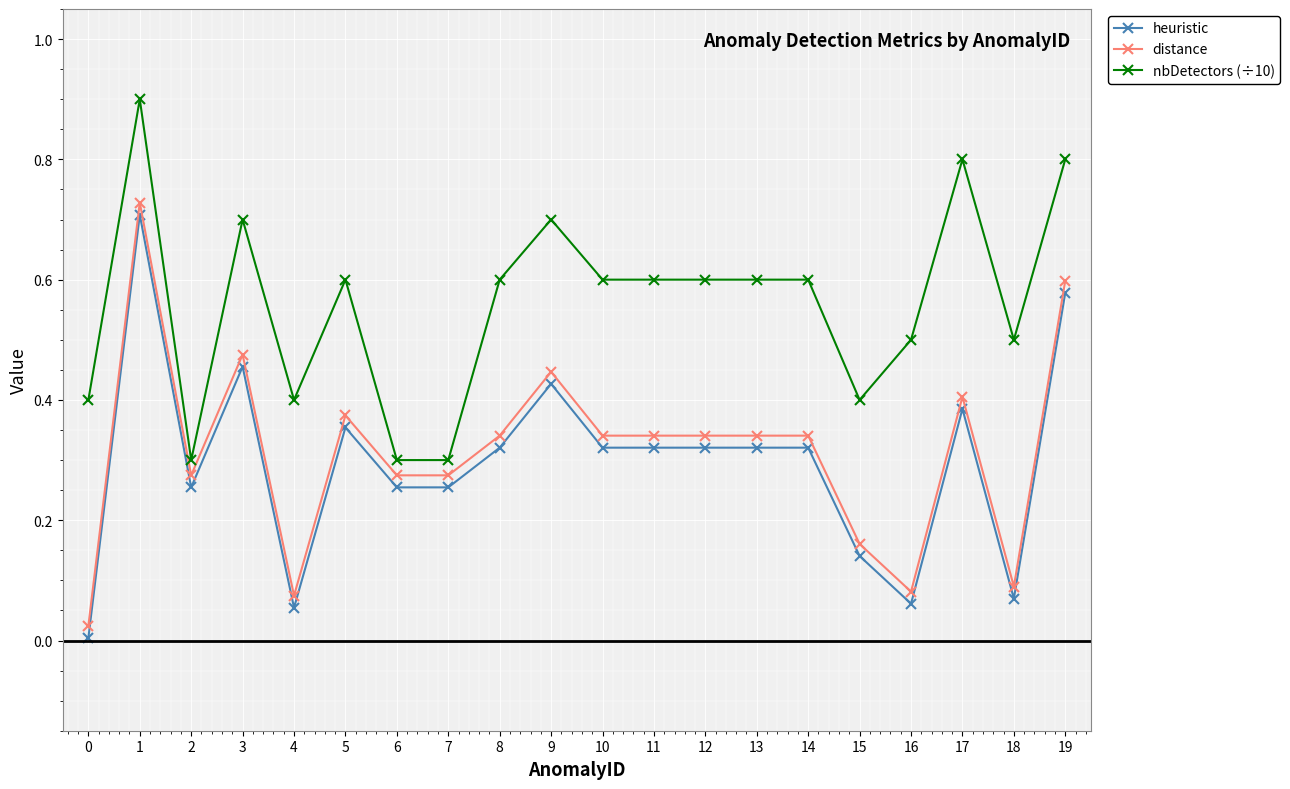

The nbDetectors (÷10) series shows 1.0 at 5. True or false?

False